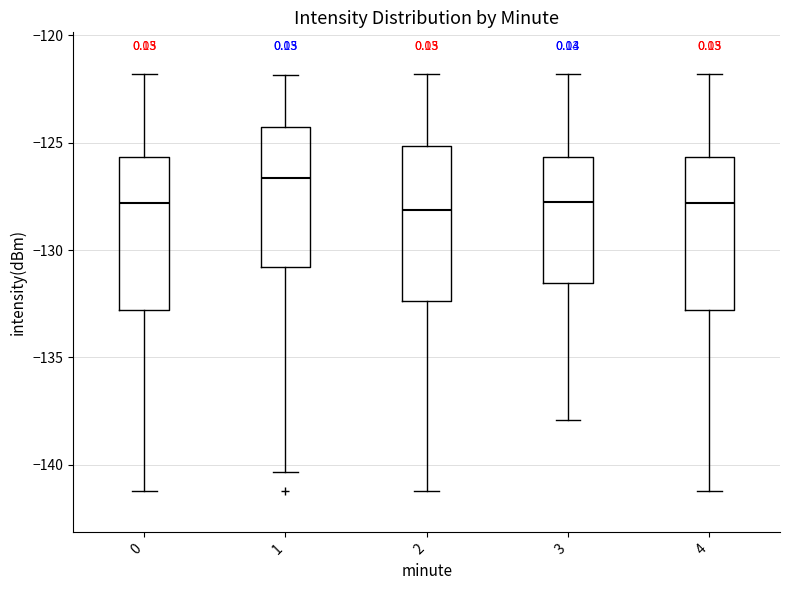

Reading left to right, transcribe this box plot: for each box, give where its median line is, the range the box spans, and where its two whiskers end, as read against the y-axis. The values are not printed on the chart, so give them approximately, as read against the axis.

0: median -128.0, box -133.0 to -125.5, whiskers -141.0 to -122.0
1: median -126.5, box -131.0 to -124.5, whiskers -140.5 to -122.0
2: median -128.0, box -132.5 to -125.0, whiskers -141.0 to -122.0
3: median -128.0, box -131.5 to -125.5, whiskers -138.0 to -122.0
4: median -128.0, box -133.0 to -125.5, whiskers -141.0 to -122.0